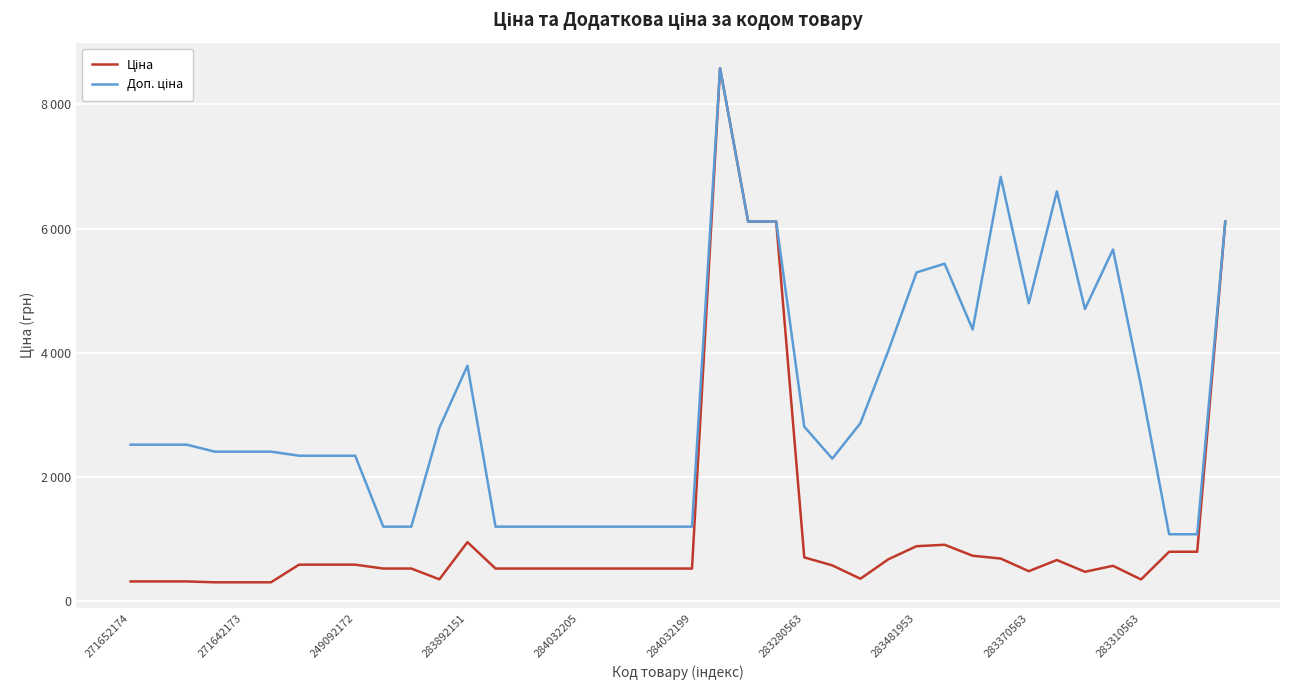

Where is Доп. ціна nearest to the value 4827?

283370563